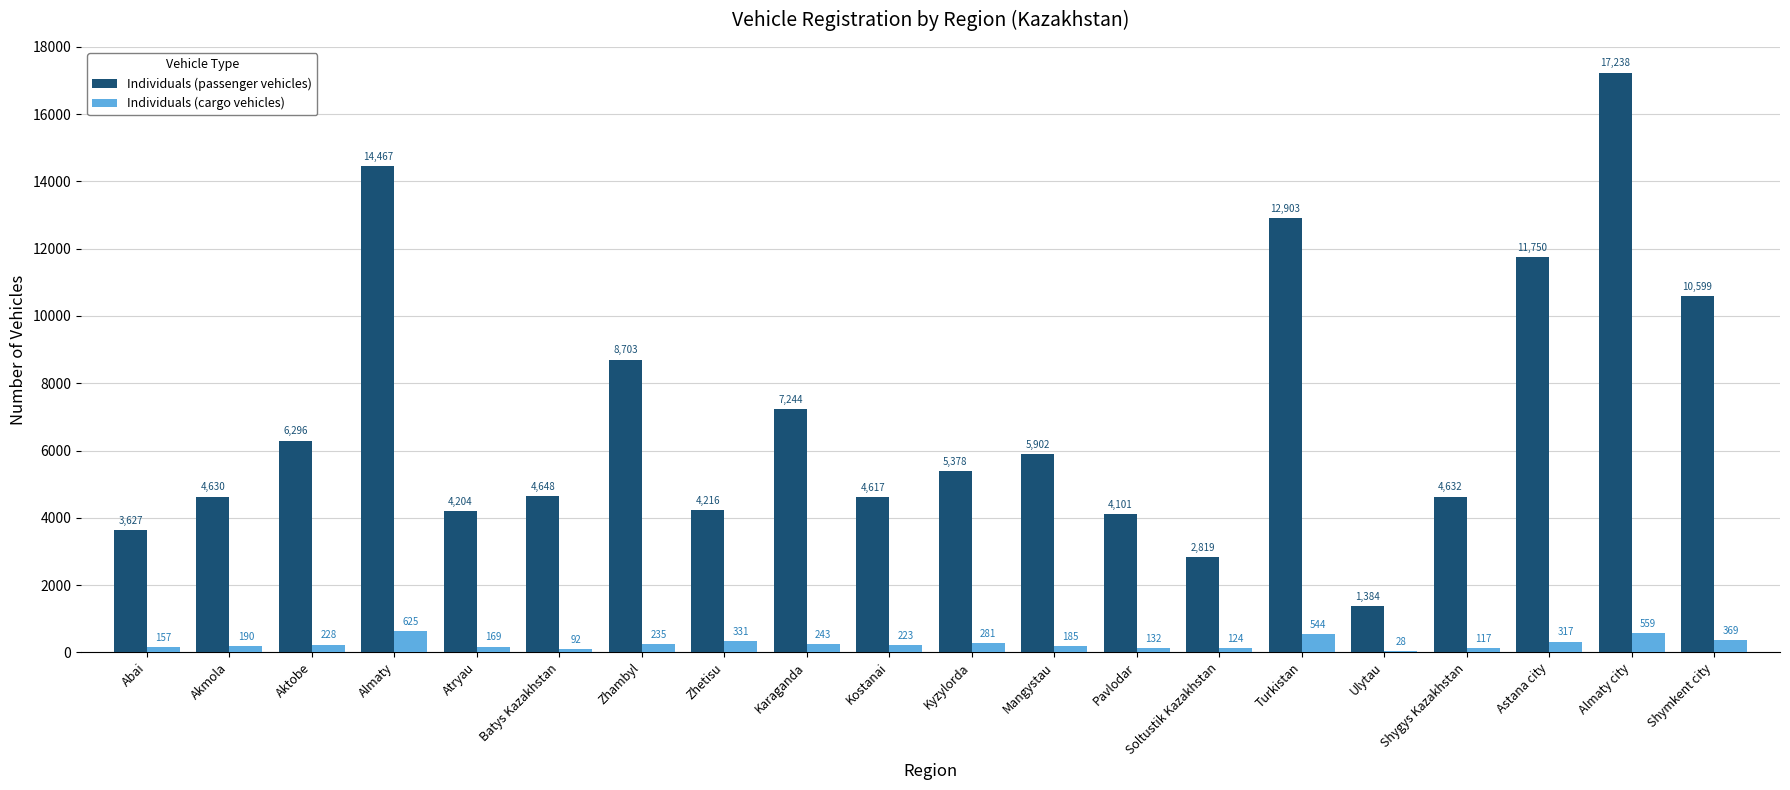

At which category does the chart reach its peak across all series?

Almaty city